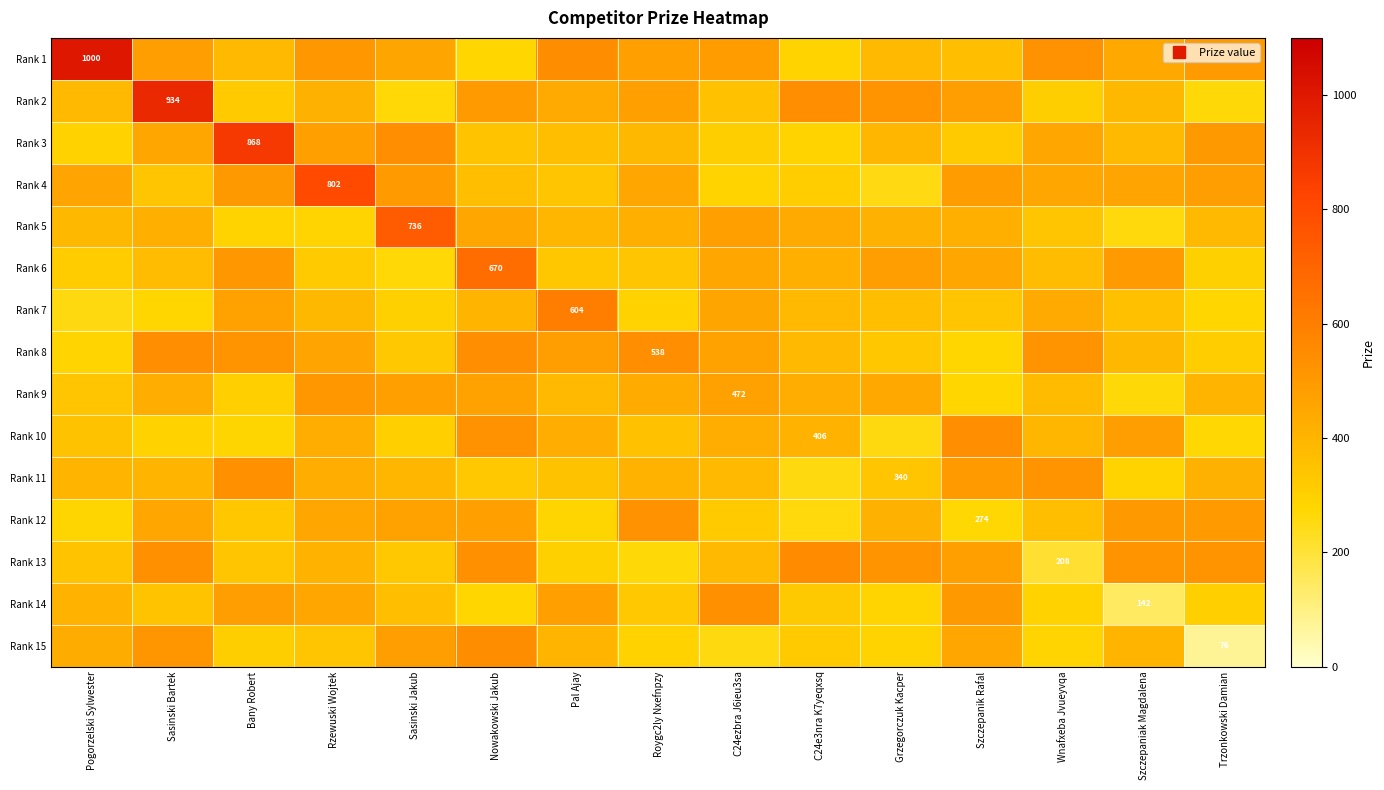

What is the difference between the Rank 3 values at Sasinski Jakub and Rzewuski Wojtek?

66.8